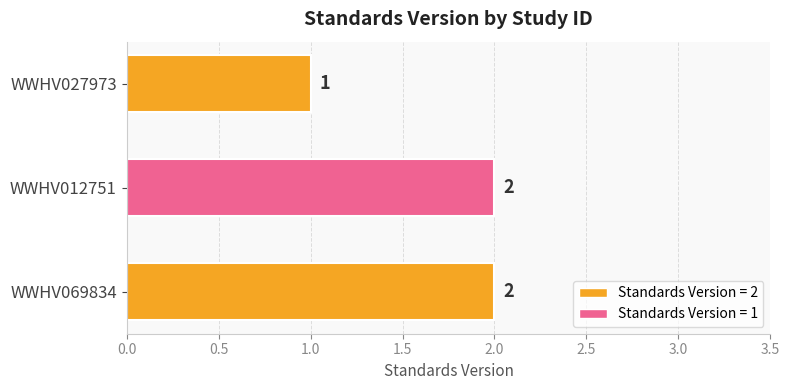

Read the value at WWHV069834.

2